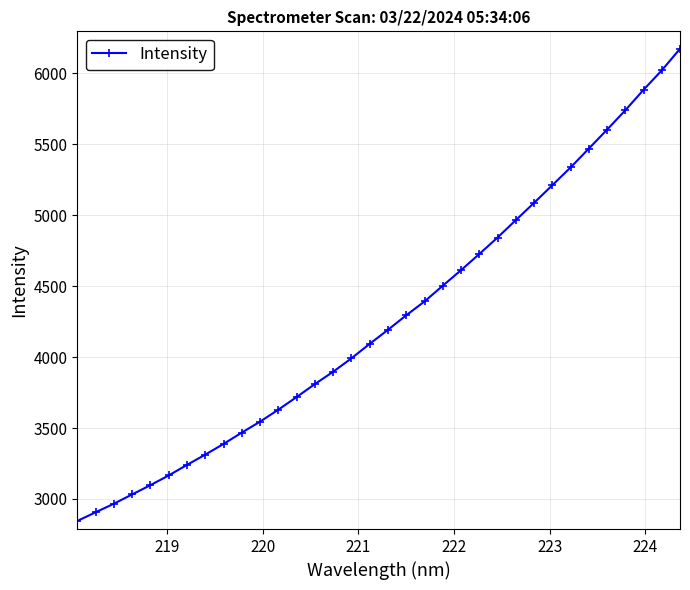

What is the maximum value shown in the chart?

6173.0